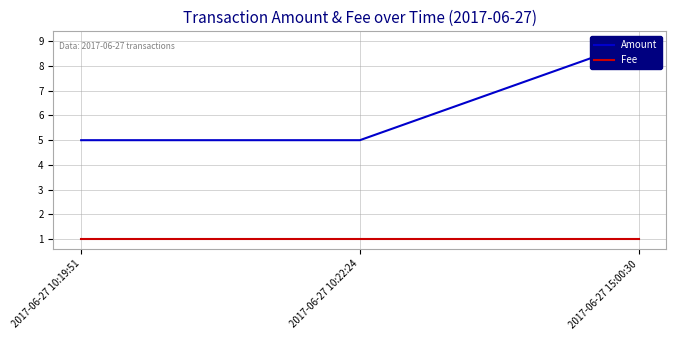

What is the label of the 1st point from the left?

2017-06-27 10:19:51